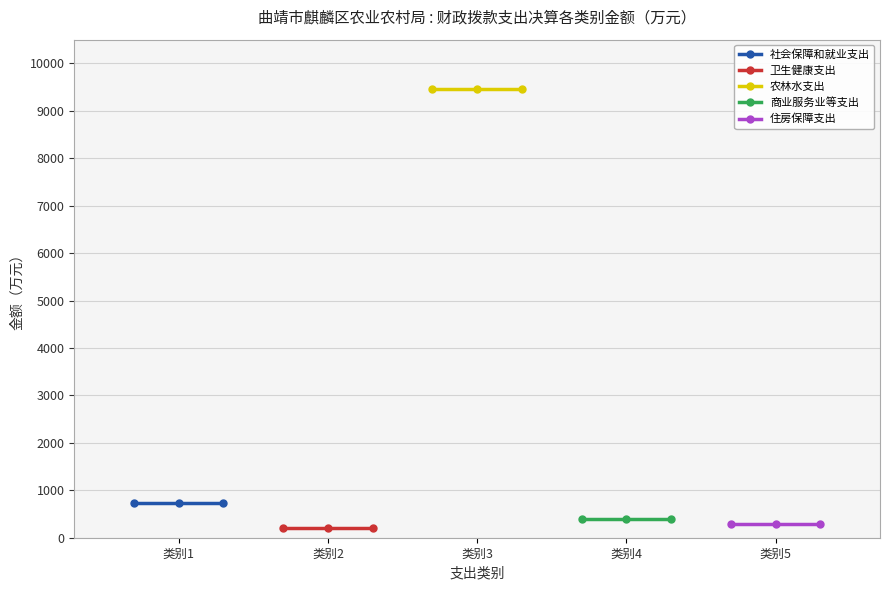

True or false: 住房保障支出 has a value of 119.6 at 类别5.

False